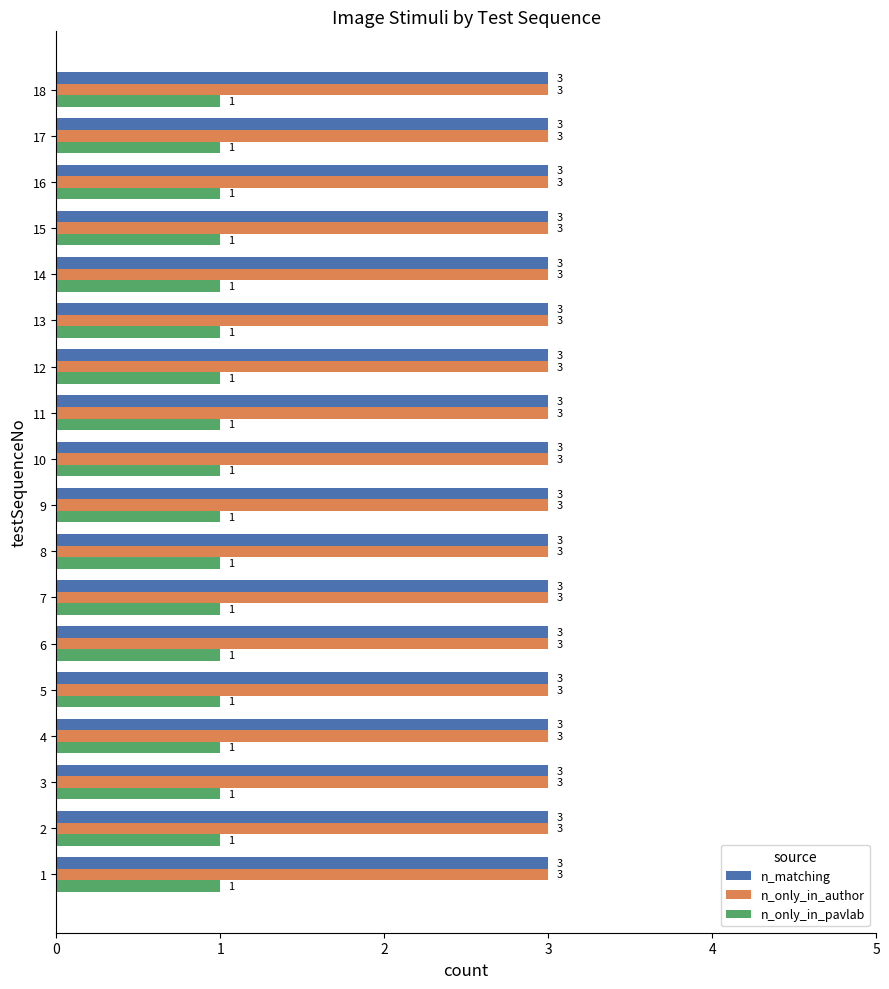

The n_matching series shows 3 at 8. True or false?

True